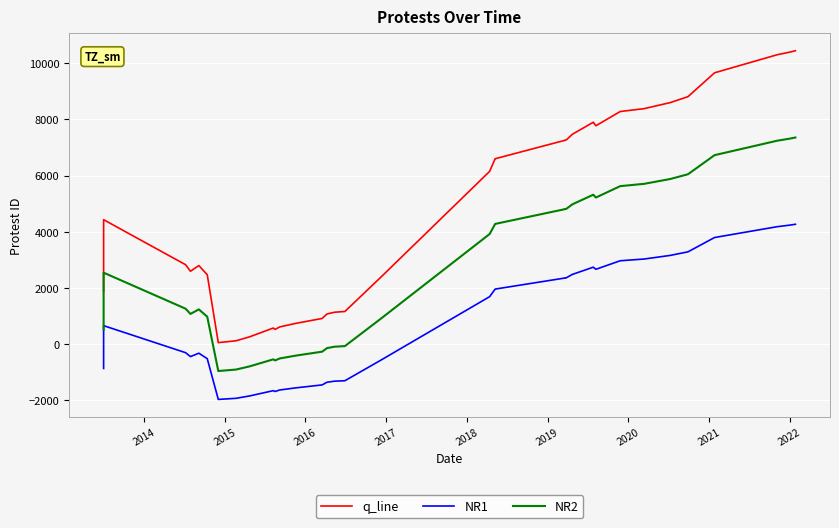

What are all the series names shown in the legend?

q_line, NR1, NR2